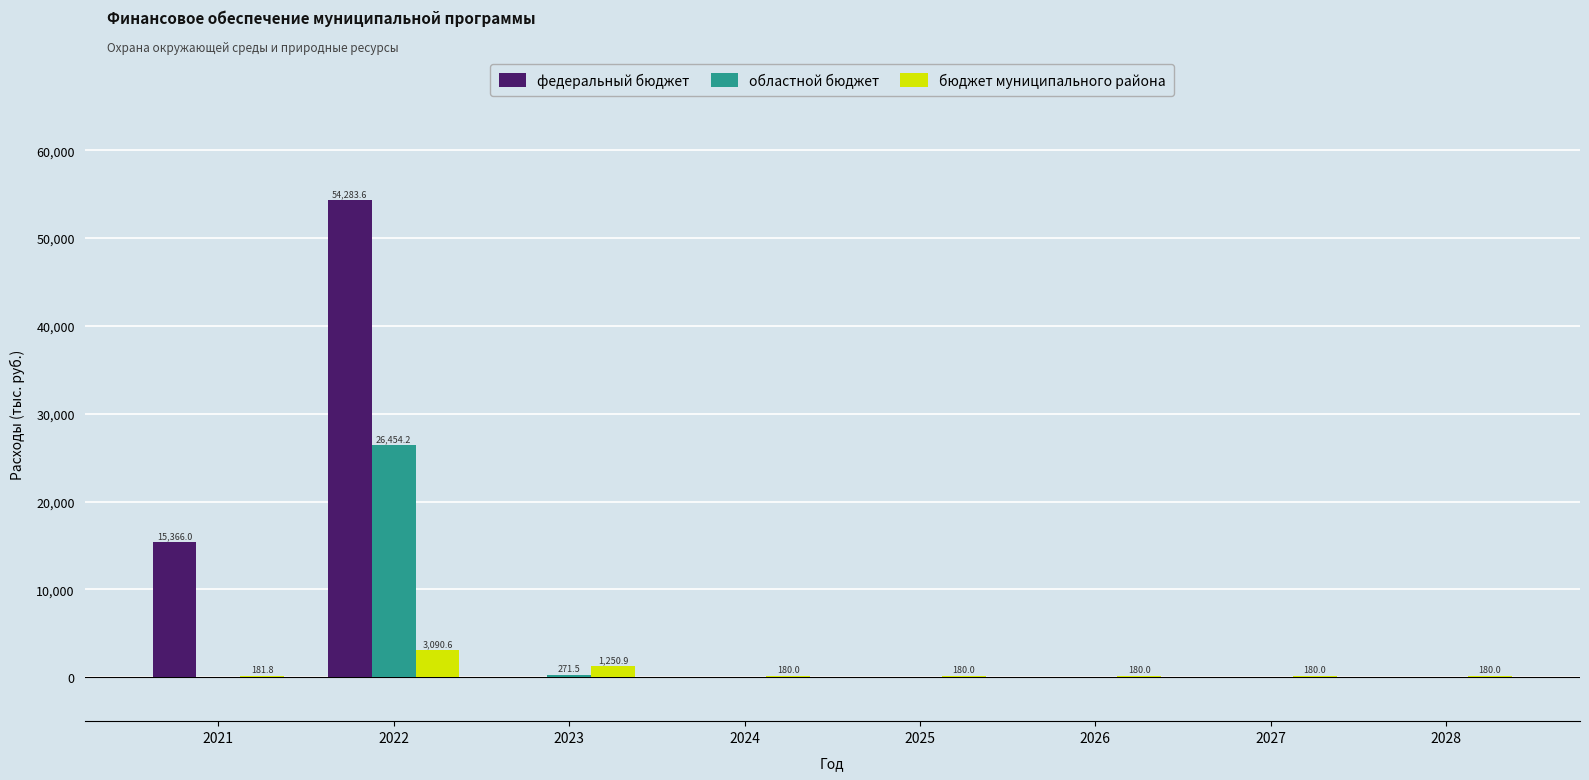

What is the sum of all федеральный бюджет values?

69649.6